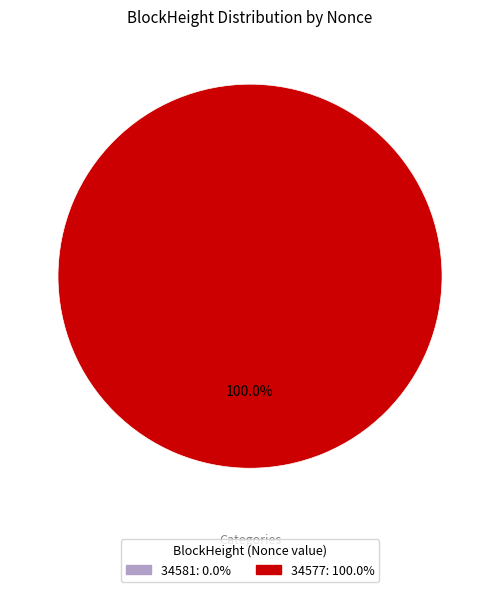

To the nearest percent, what percentage of the pie is 34577?

100%